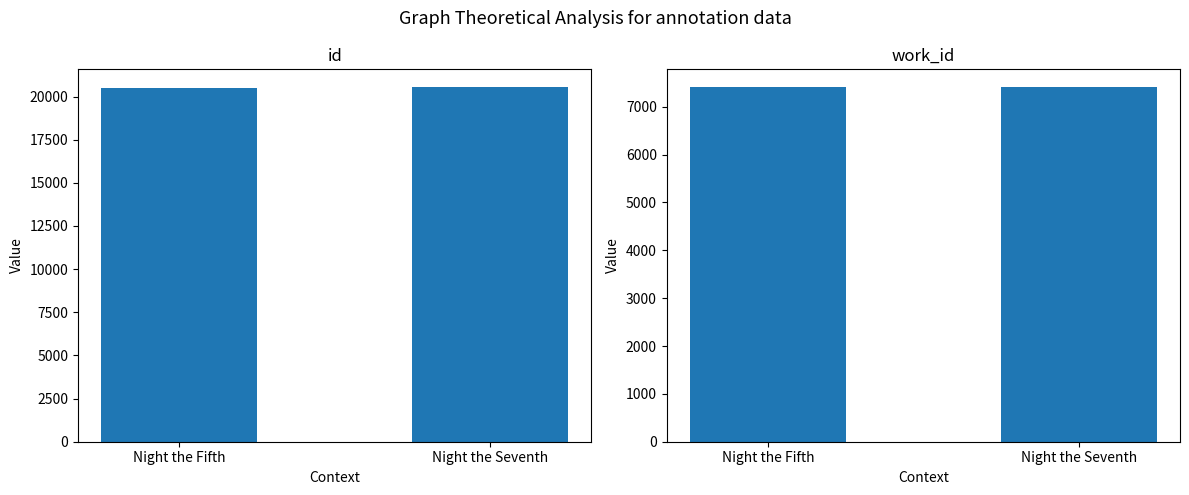

Count the id values in the range 20486 to 20549.

2